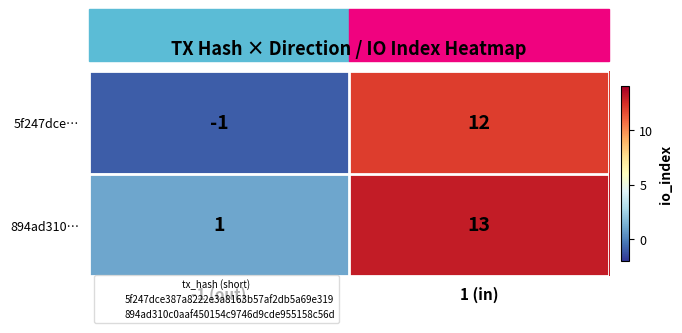

What is the sum of all 5f247dce… values?

11